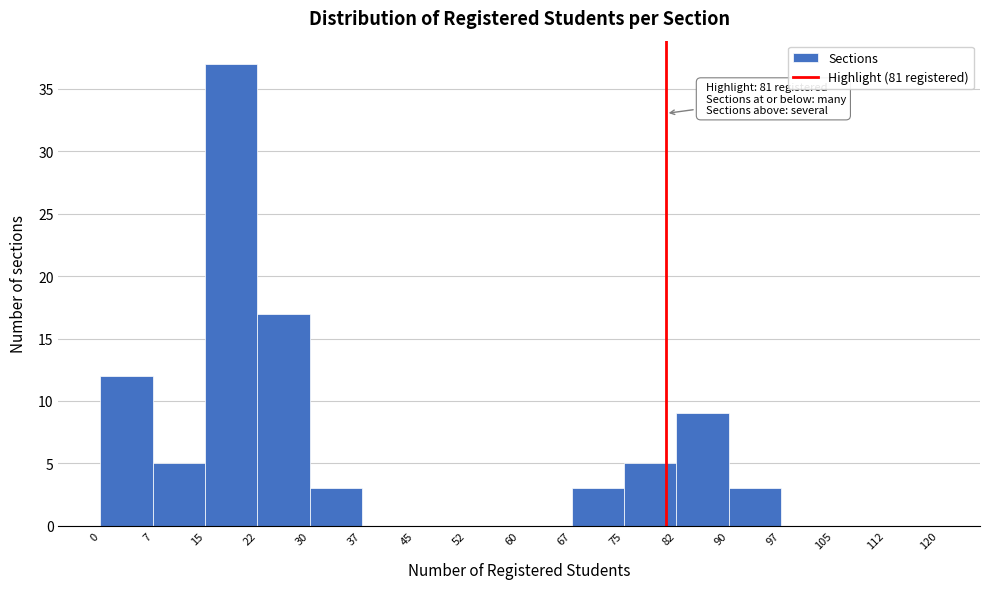

Over which range of the x-axis is the bar tallest?

15 to 22